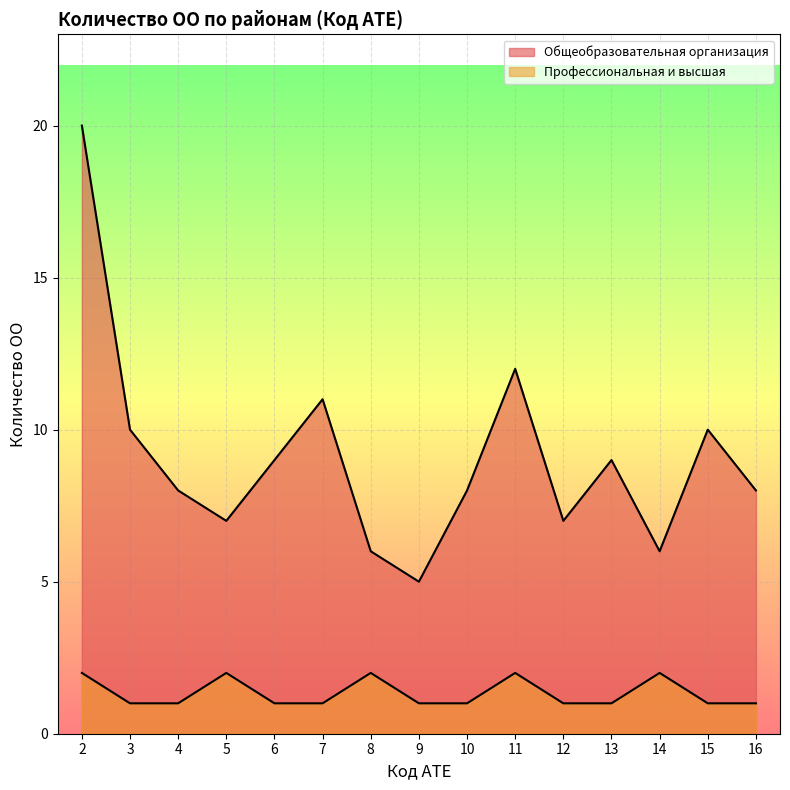

Which category has the highest value in the Общеобразовательная организация series?

2